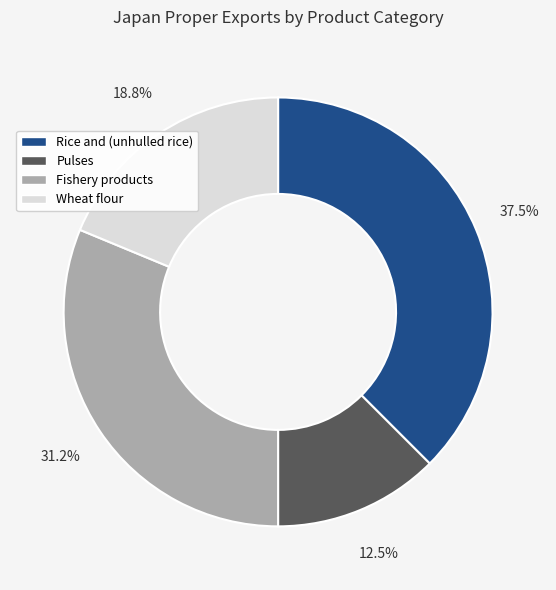

Approximately how many times larger is the value at Rice and (unhulled rice) compared to Pulses?

3.0